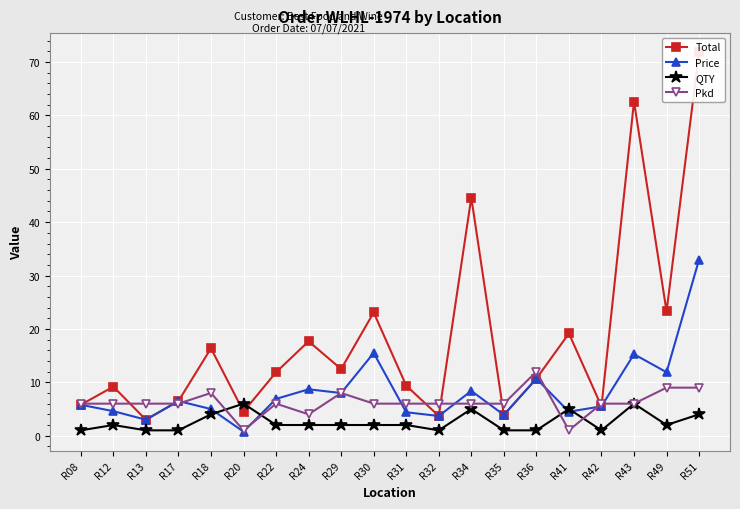

The QTY series shows 5.0 at R34. True or false?

True